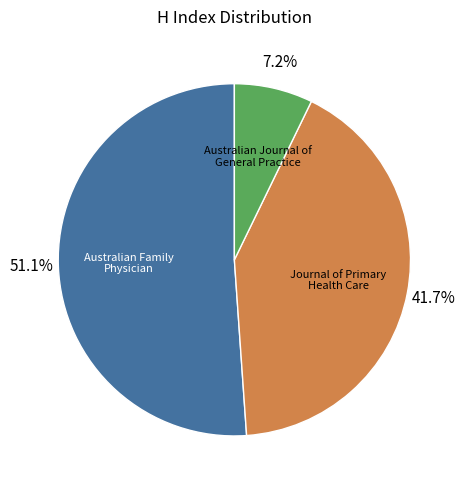

Is there any slice that represents more than half of the pie?

Yes